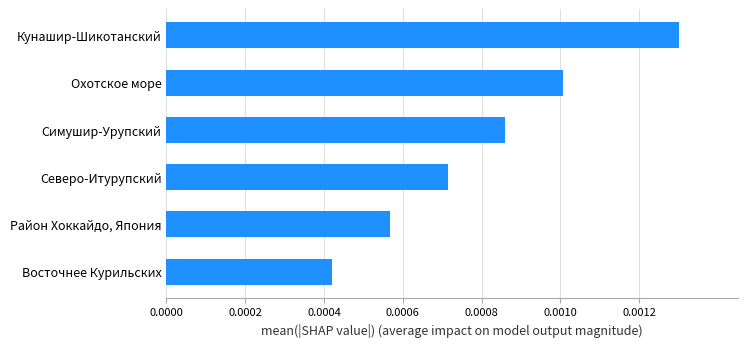

Rank the categories by value from lowest to highest.

Восточнее Курильских, Район Хоккайдо, Япония, Северо-Итурупский, Симушир-Урупский, Охотское море, Кунашир-Шикотанский